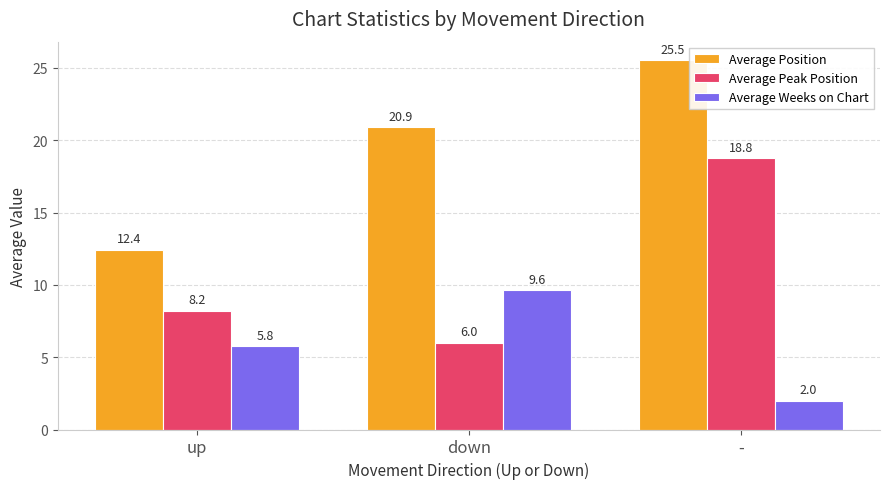

How many groups of bars are there?

3